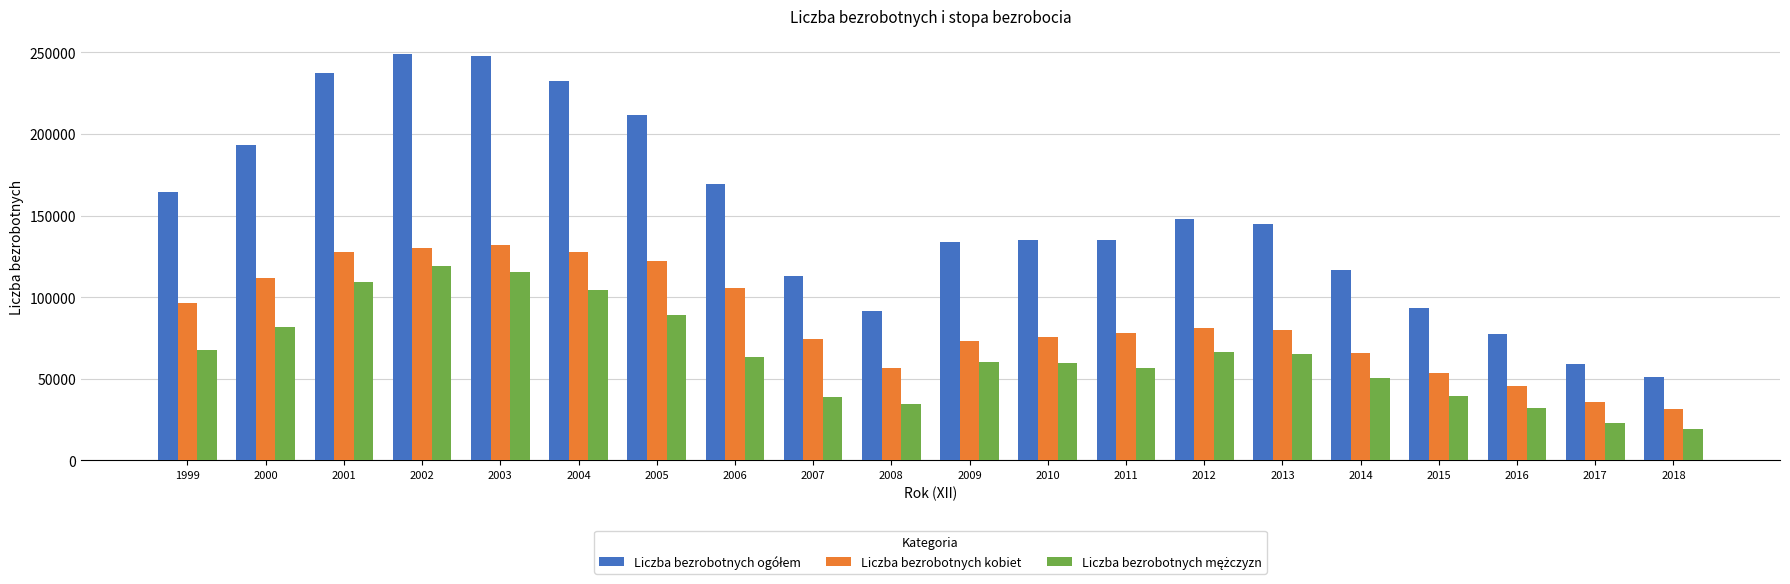

At how many categories does at least one series exceed 160719?

8